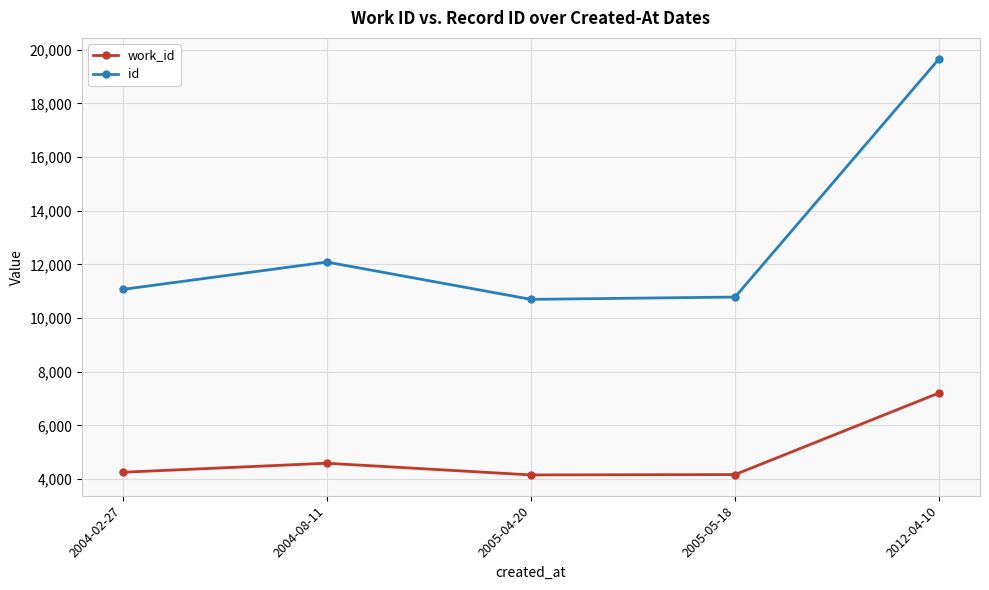

At which category does id reach its first local peak?

2004-08-11